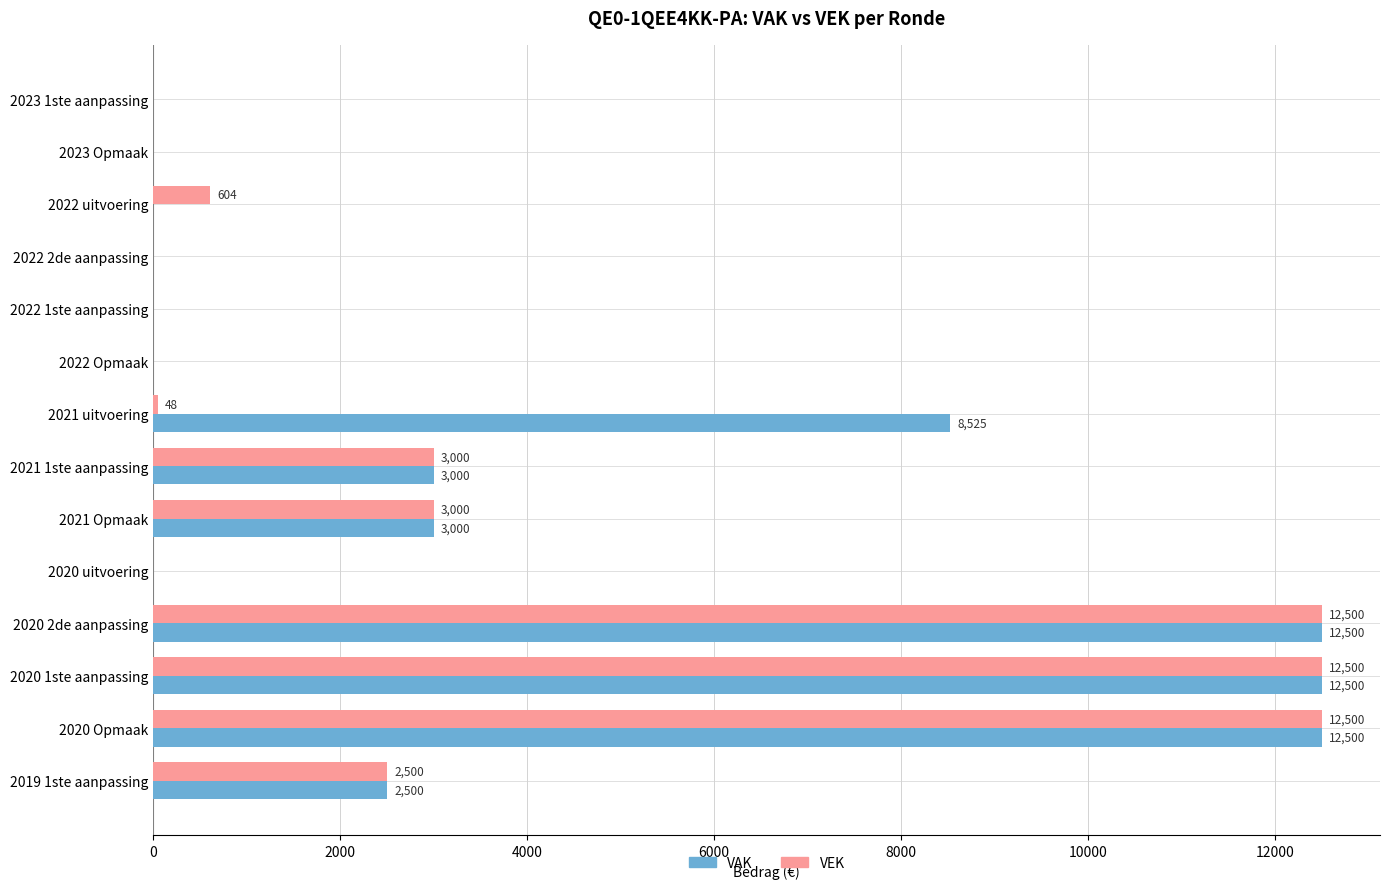

How many distinct data groups are displayed?

2